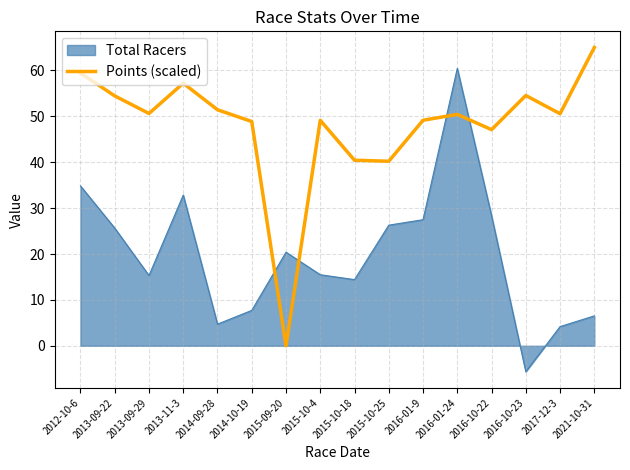

Count the number of categories in the chart.

16